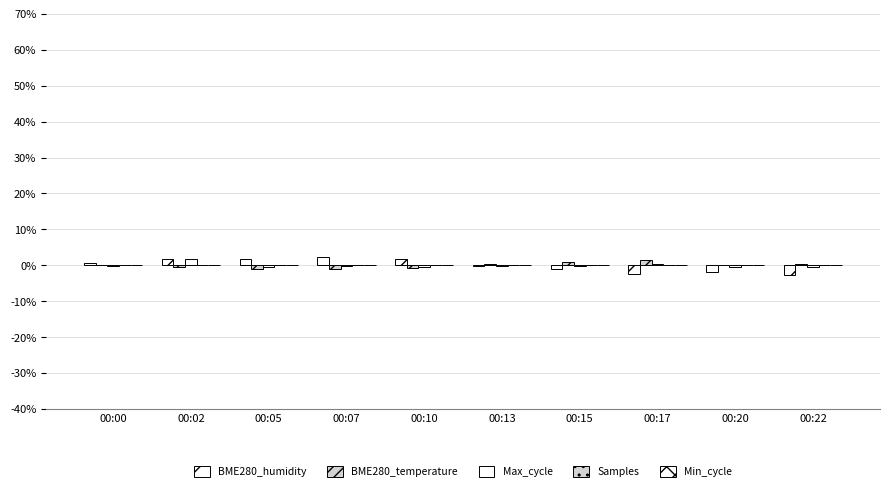

How many series are shown in this chart?

4